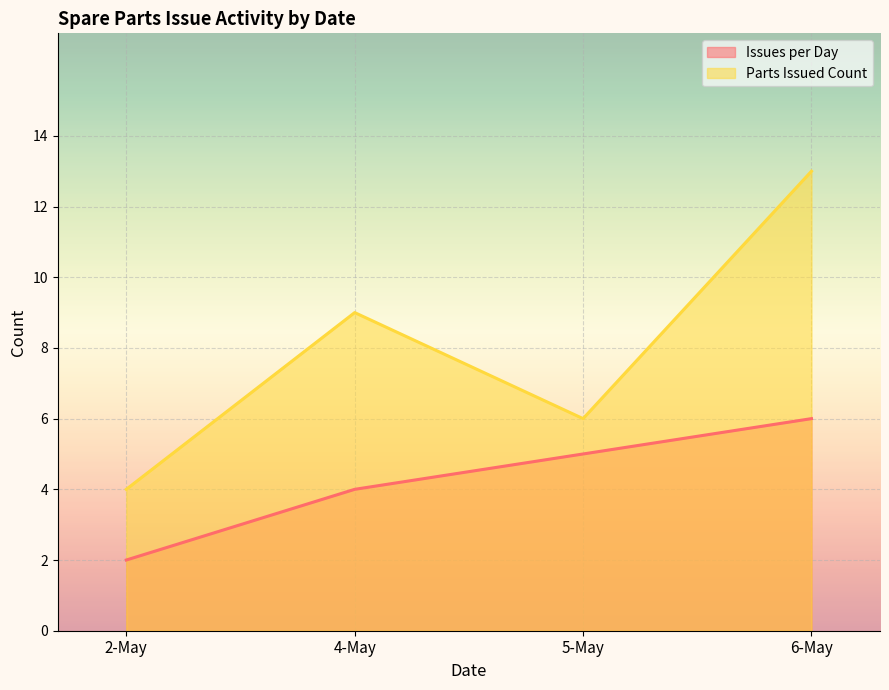

What is the label of the 1st point from the left?

2-May